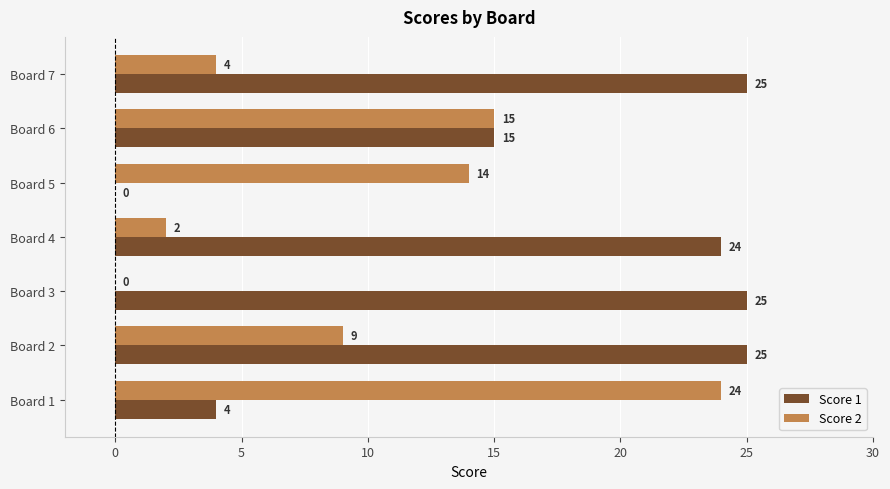

How many data points does each series have?

7